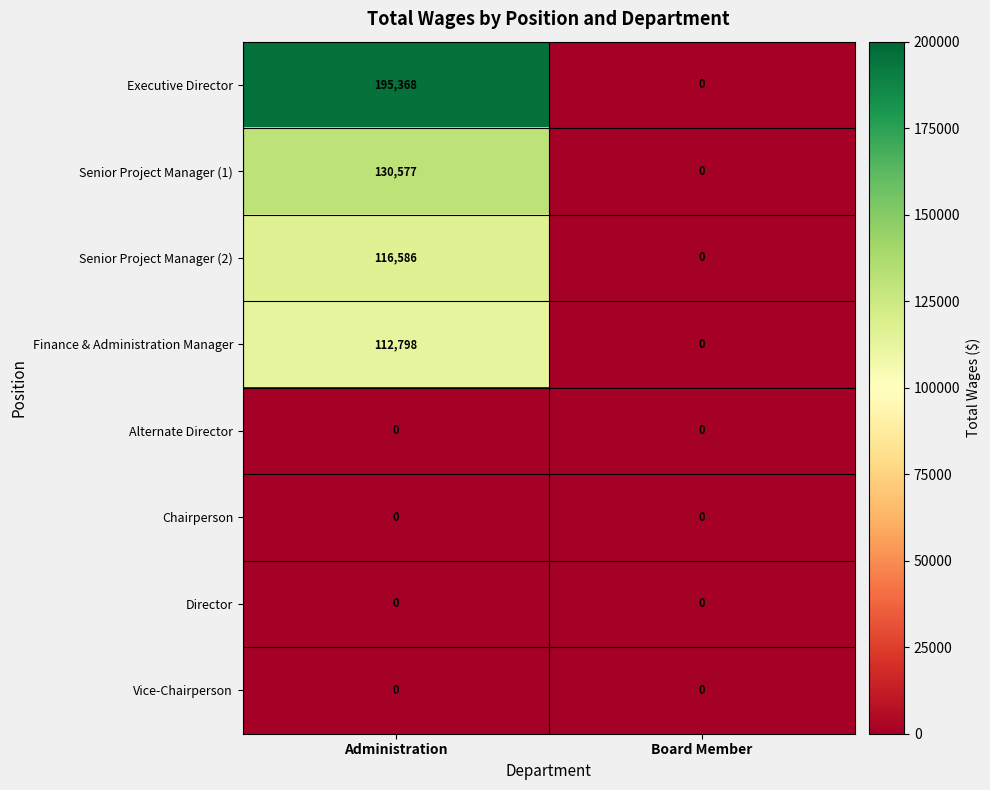

At which category is the sum across all series the highest?

Administration